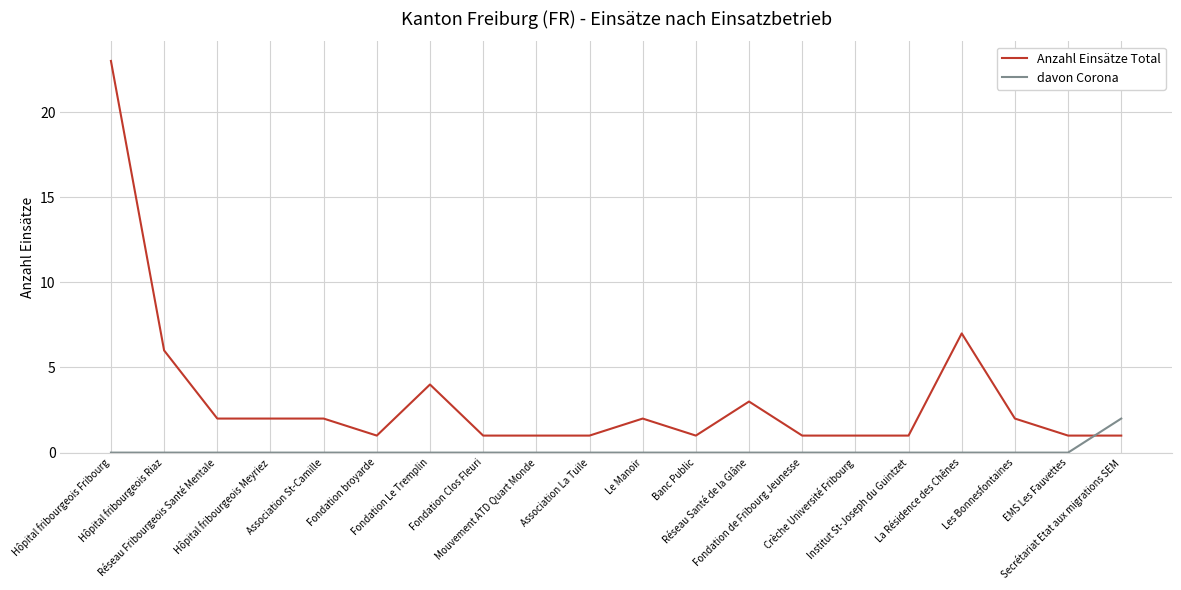

Where do Anzahl Einsätze Total and davon Corona first cross each other?

EMS Les Fauvettes and Secrétariat Etat aux migrations SEM